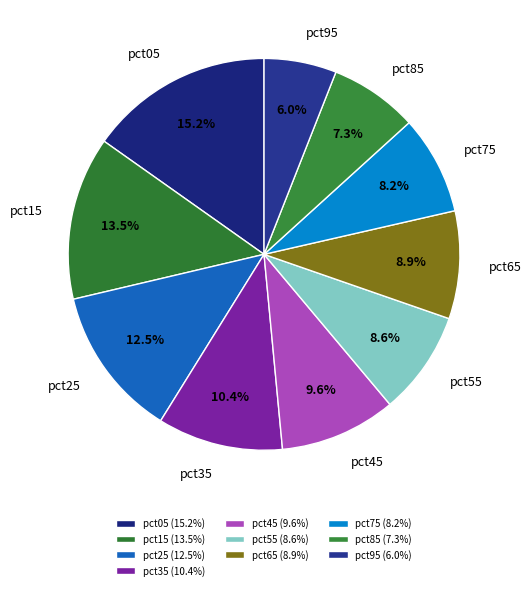

To the nearest percent, what is the difference between the largest and smallest slice percentages?

9%